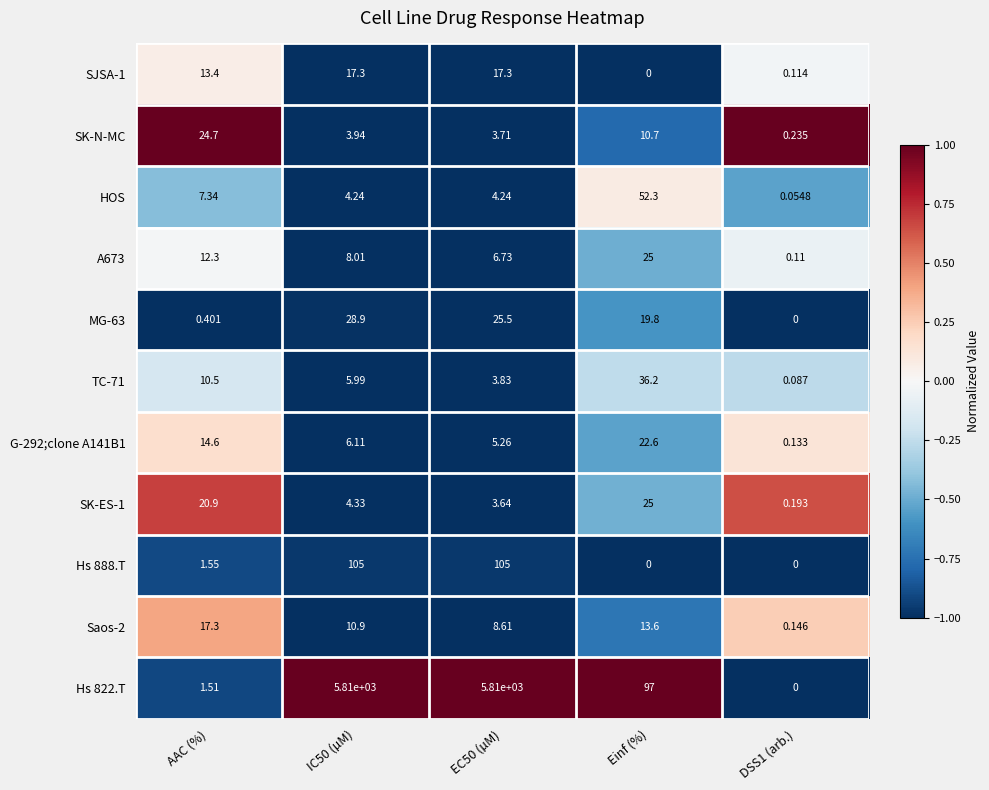

Which category has the highest value in the SK-N-MC series?

AAC (%)